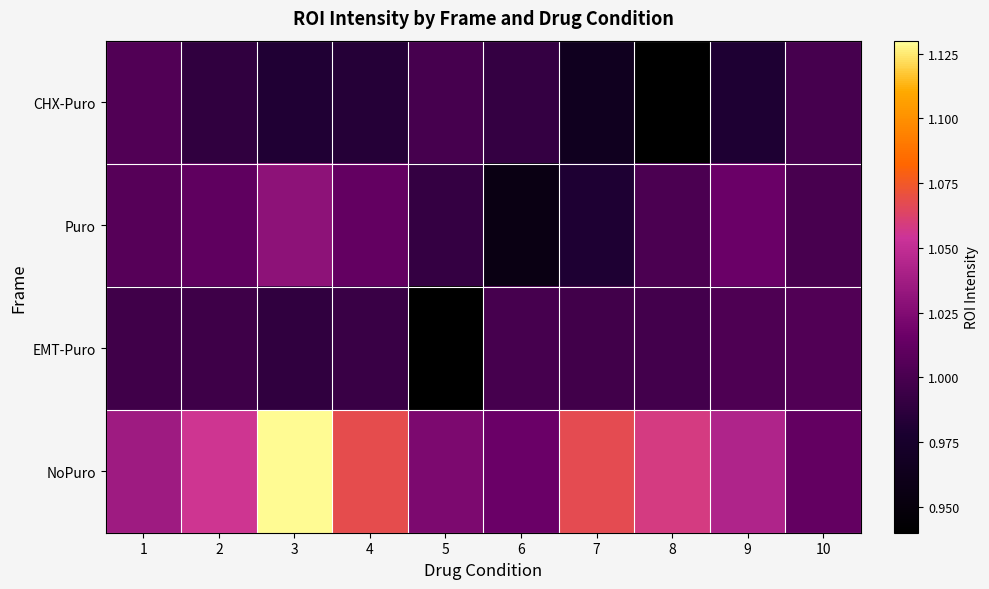

Rank the series at 6 from lowest to highest value.

Puro, CHX-Puro, EMT-Puro, NoPuro